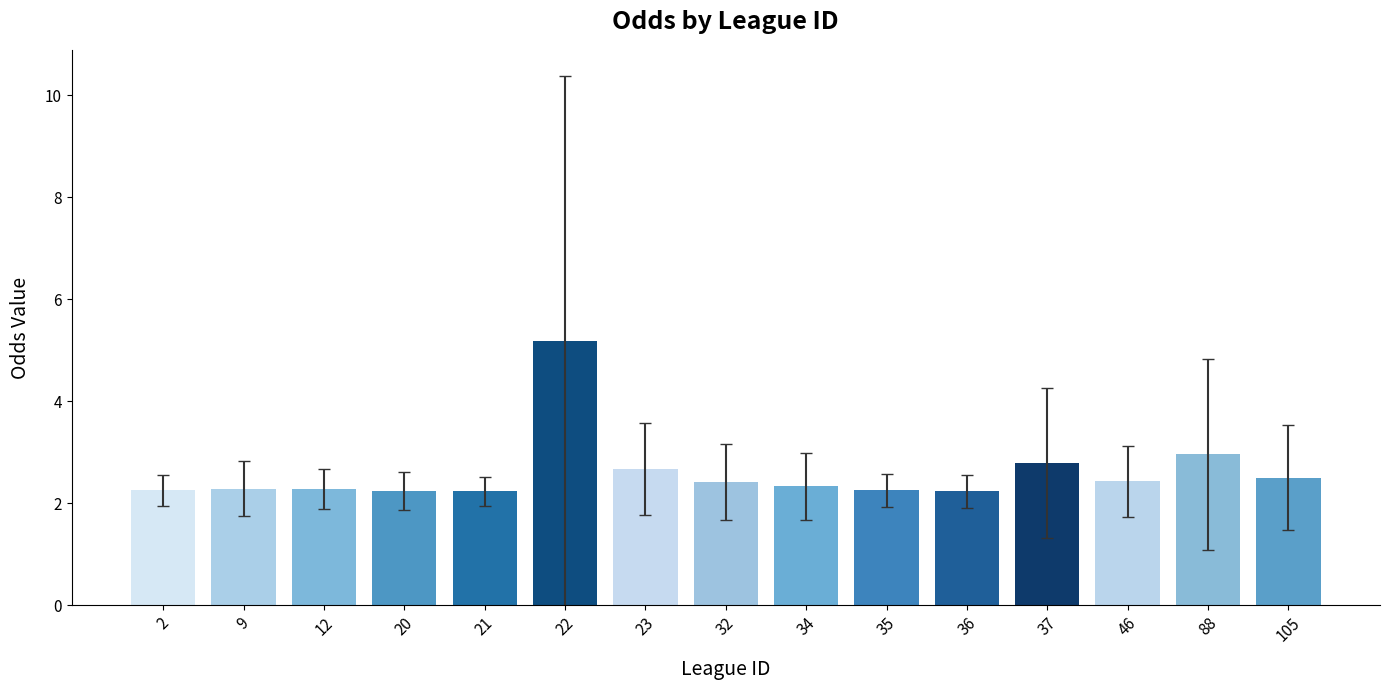

What is the minimum value shown in the chart?

2.2